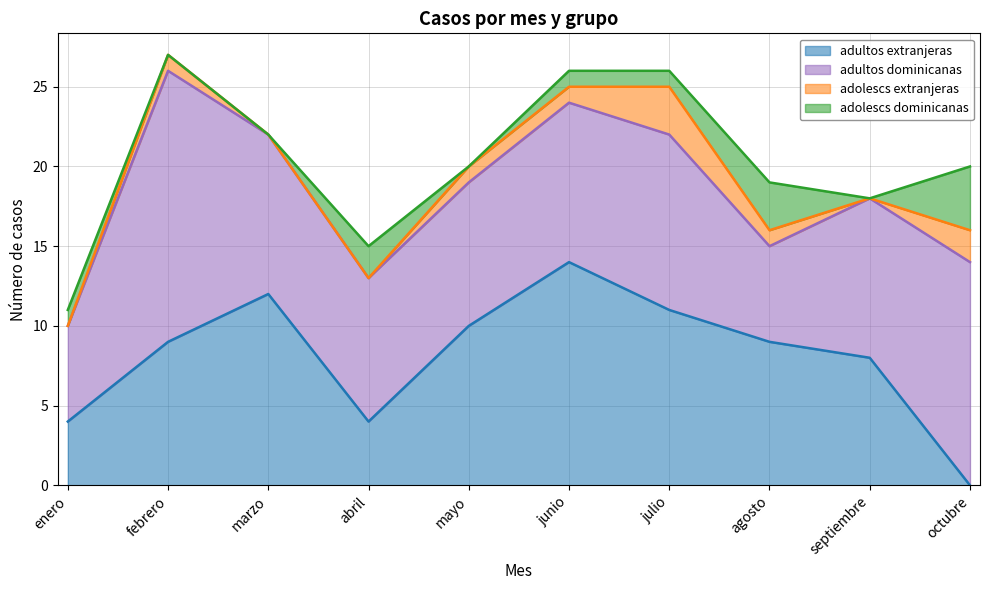

True or false: adolescs dominicanas has a value of 1 at enero.

True